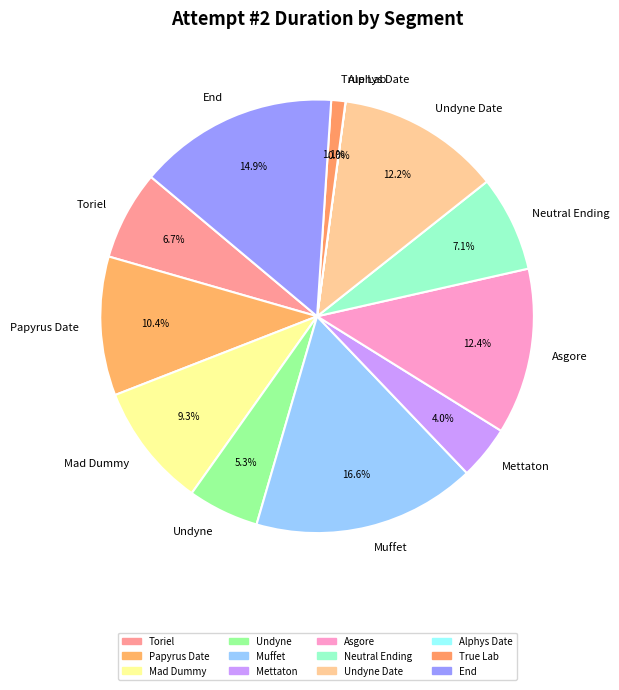

What is the largest slice in the pie chart?

Muffet